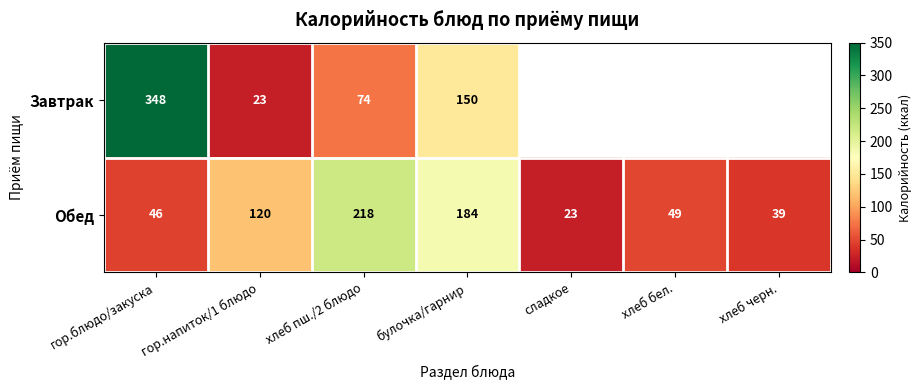

At how many categories does at least one series exceed 36?

6